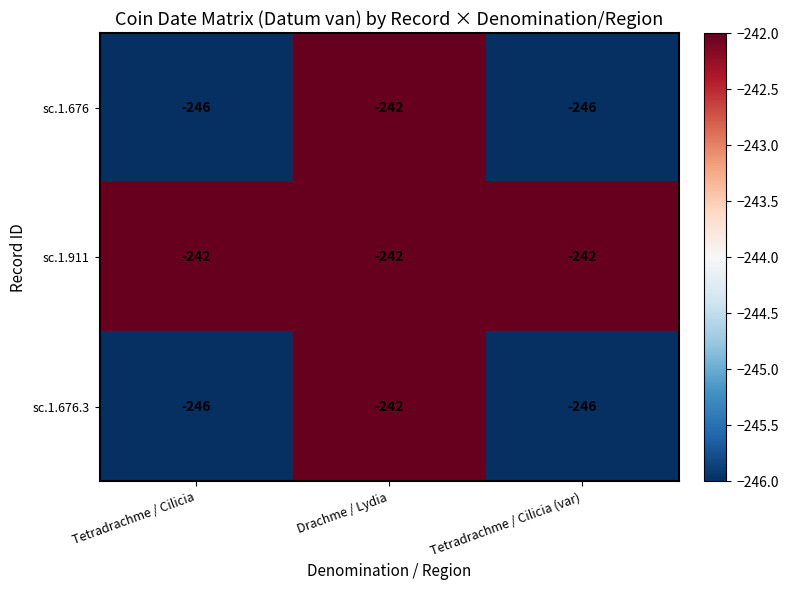

The sc.1.911 series shows -242 at Tetradrachme / Cilicia (var). True or false?

True